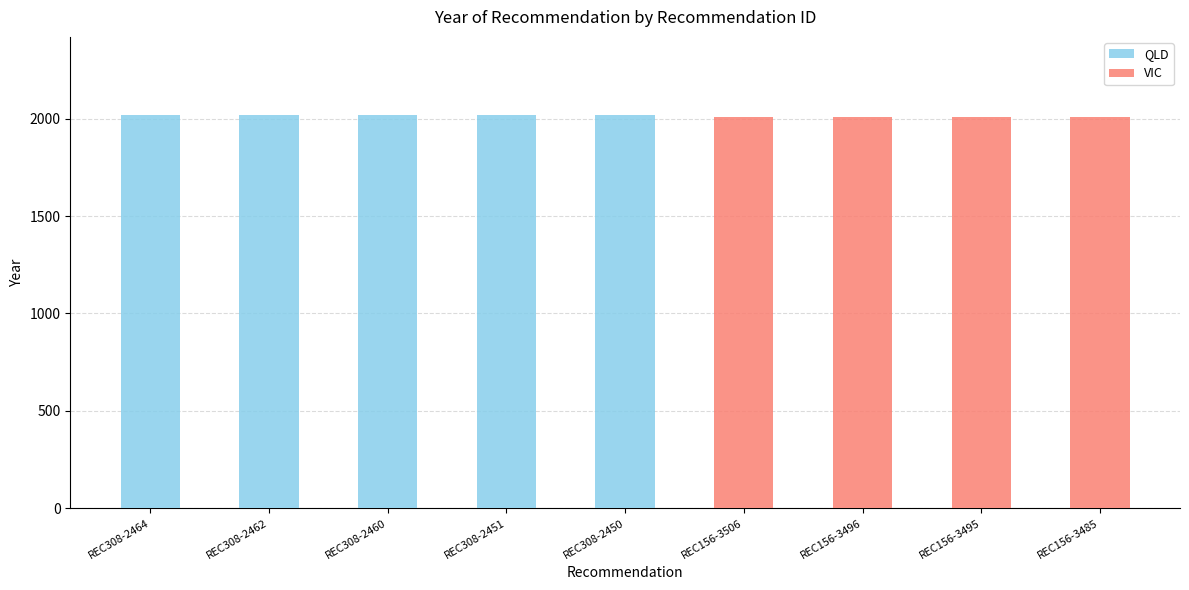

Read the QLD value at REC308-2451, to the nearest 10.

2020